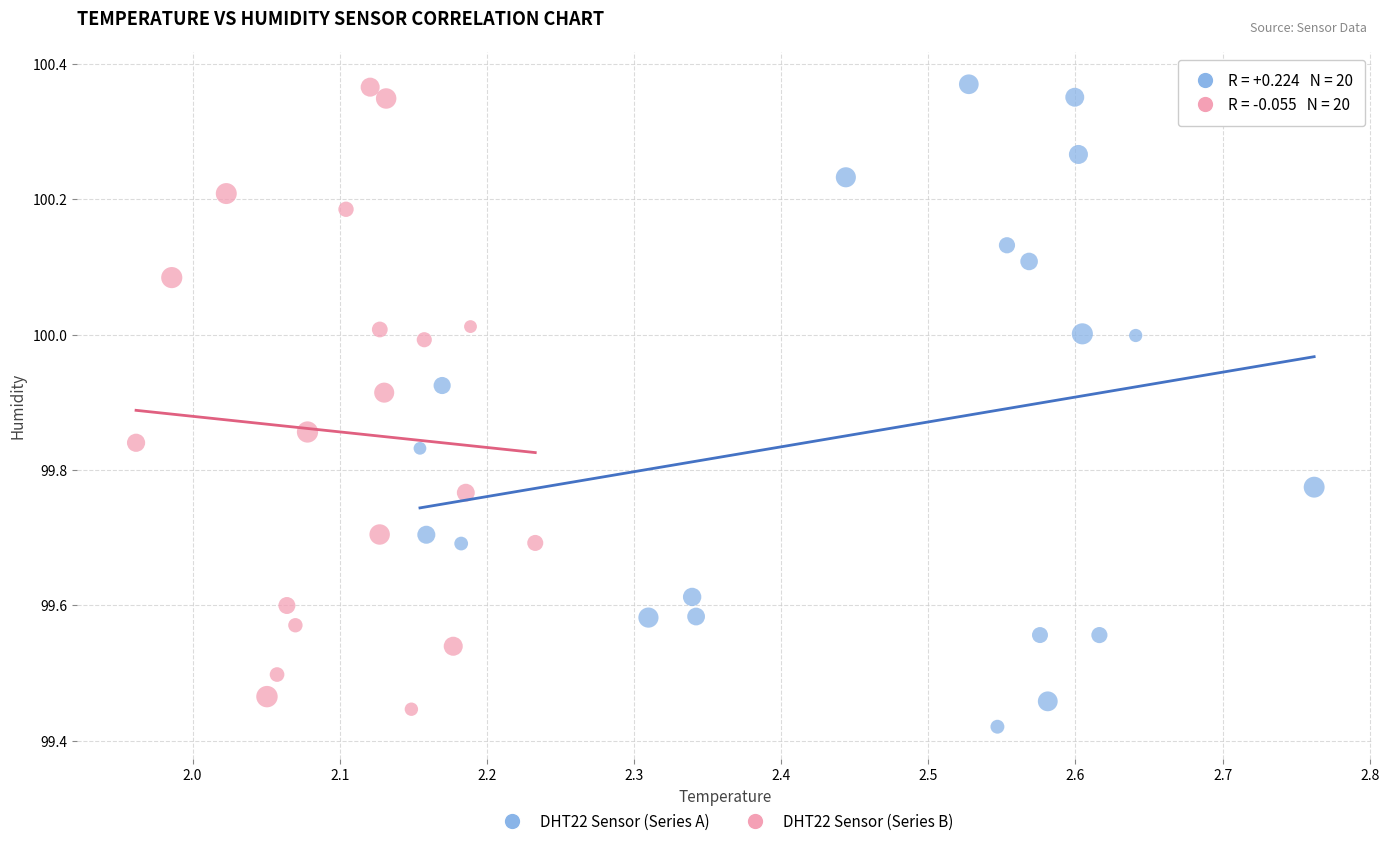

Which series has the largest Y range (max minus min)?

DHT22 Sensor (Series A)